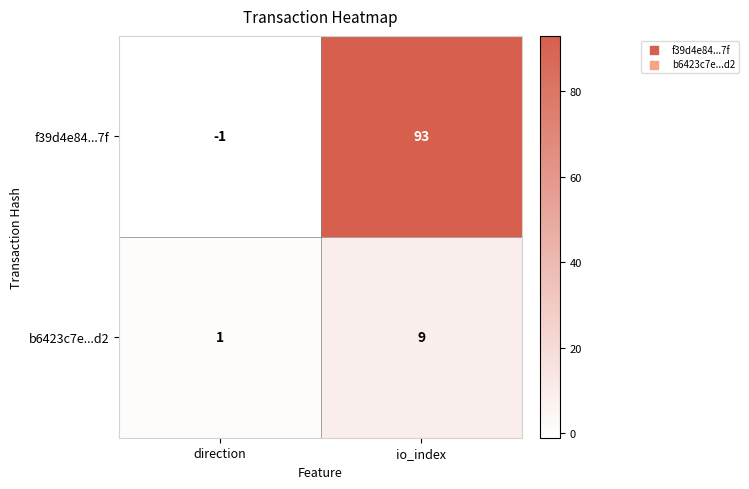

What is the difference between the highest and lowest values at io_index?

84